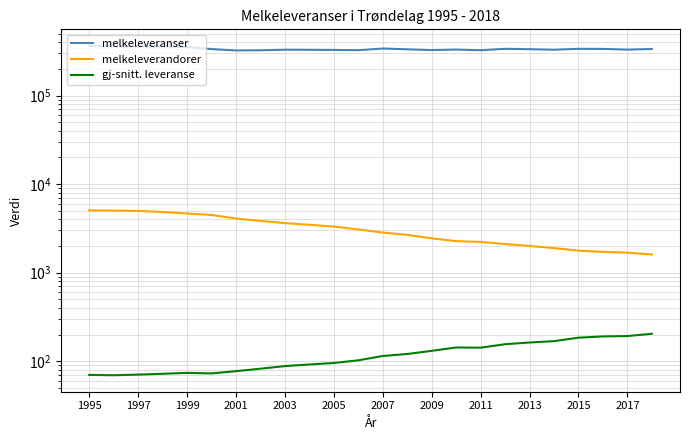

What is the label of the 10th point from the left?

2013